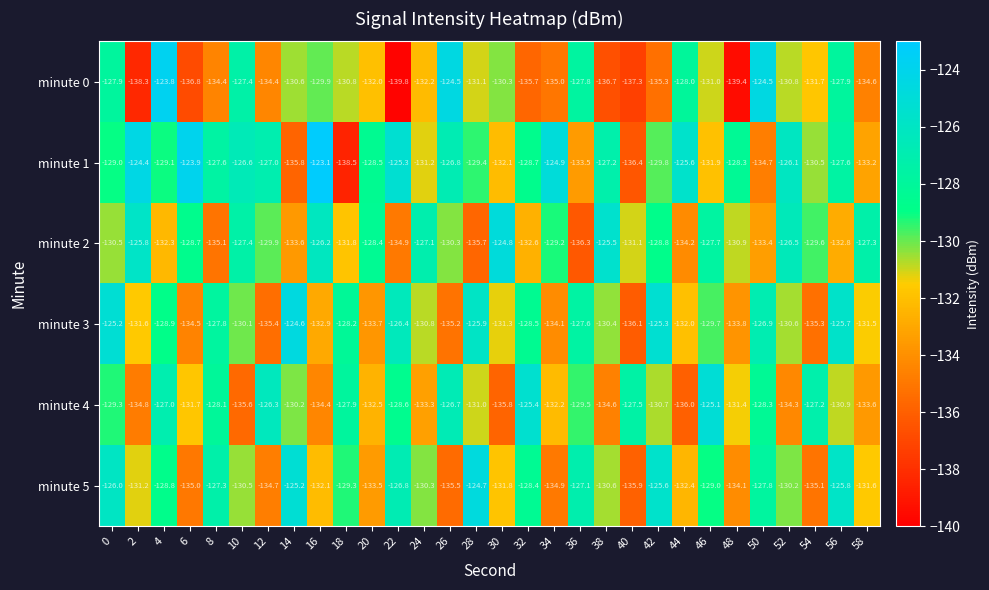

What is the difference between the highest and lowest values at 16?

11.3